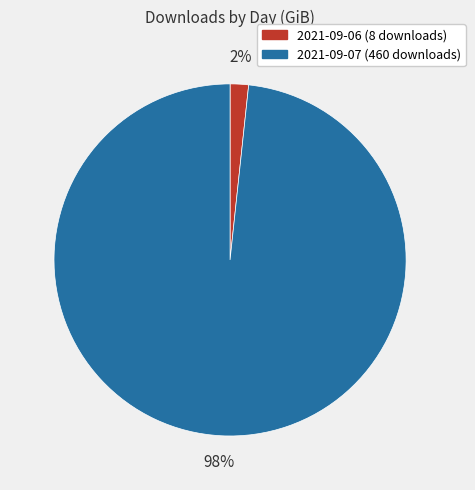

What percentage is the 2021-09-06 slice, to the nearest percent?

2%